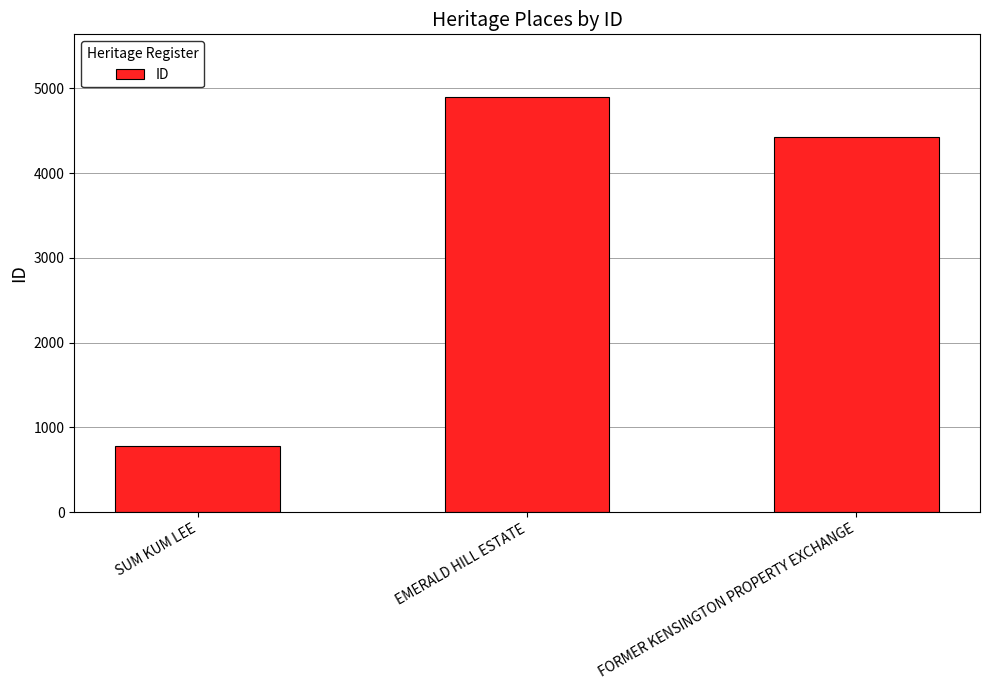

Reading left to right, transcribe all the data shown in this chart.

SUM KUM LEE=779	EMERALD HILL ESTATE=4903	FORMER KENSINGTON PROPERTY EXCHANGE=4431